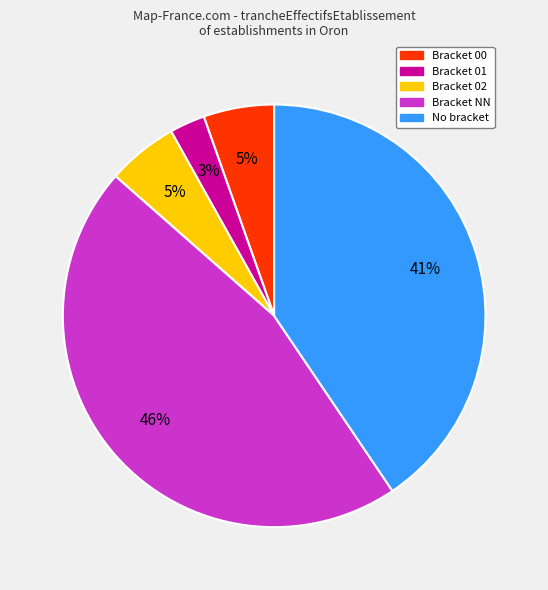

To the nearest percent, what is the difference between the largest and smallest slice percentages?

43%